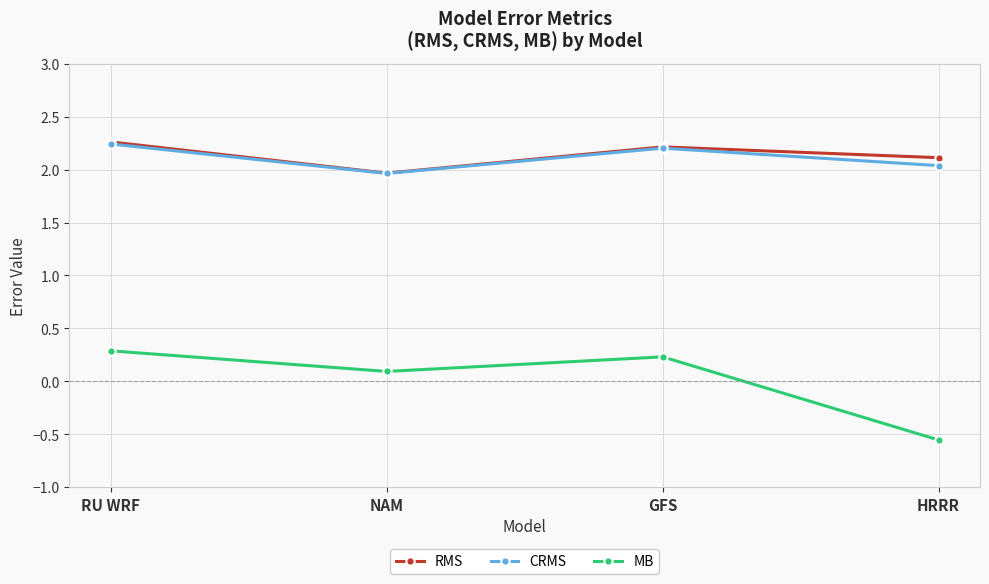

How many categories are shown in the chart?

4